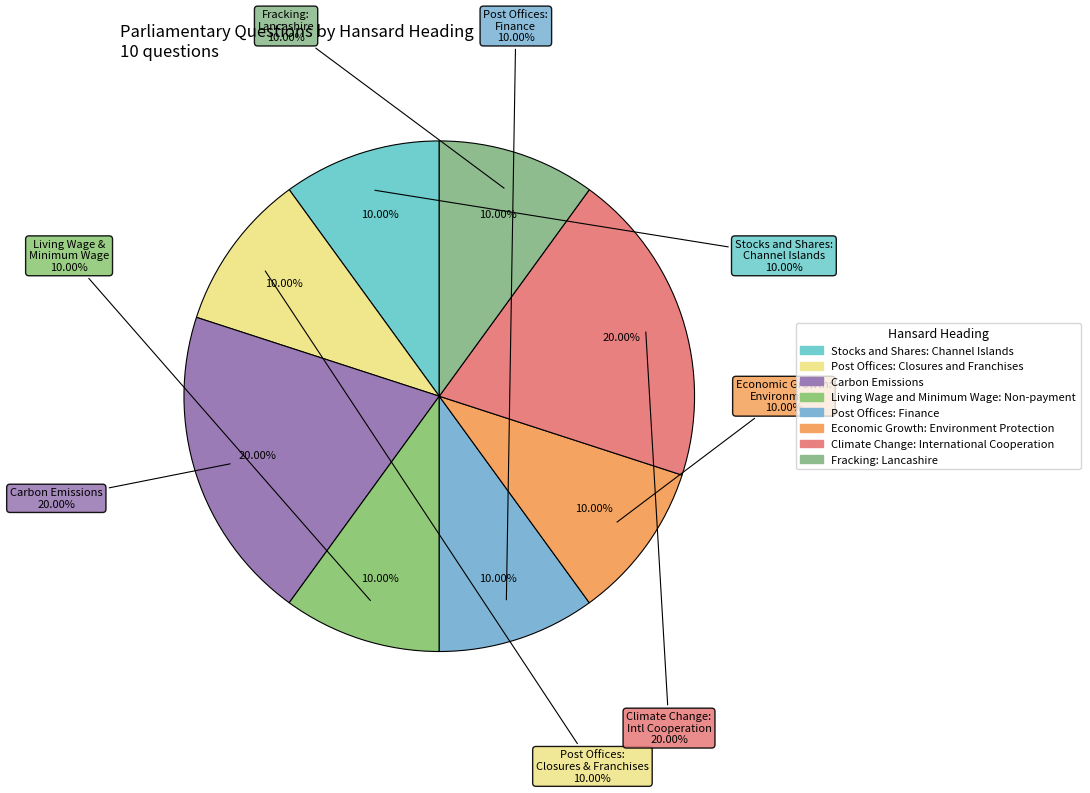

Is it true that Fracking: Lancashire is 1% of the pie?

False